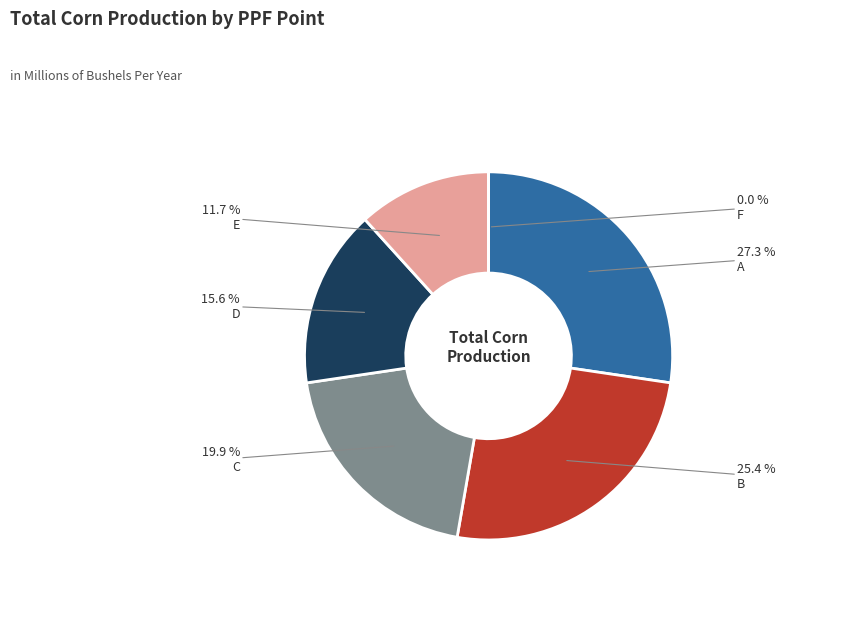

Rank the categories by value from highest to lowest.

A, B, C, D, E, F